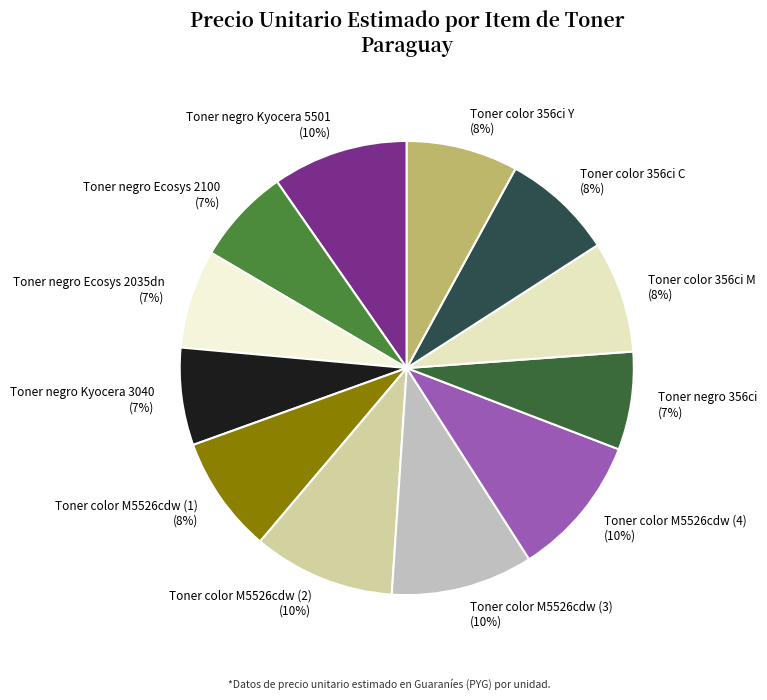

Is Toner color 356ci Y the majority of the pie?

No